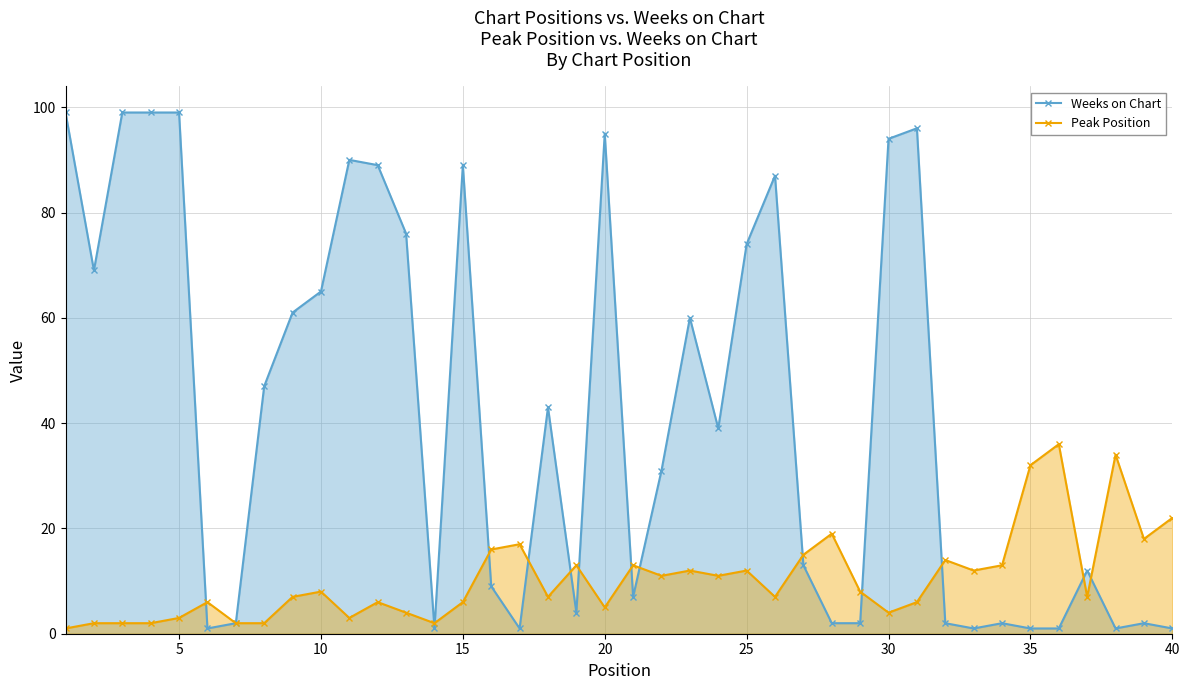

What are all the series names shown in the legend?

Weeks on Chart, Peak Position